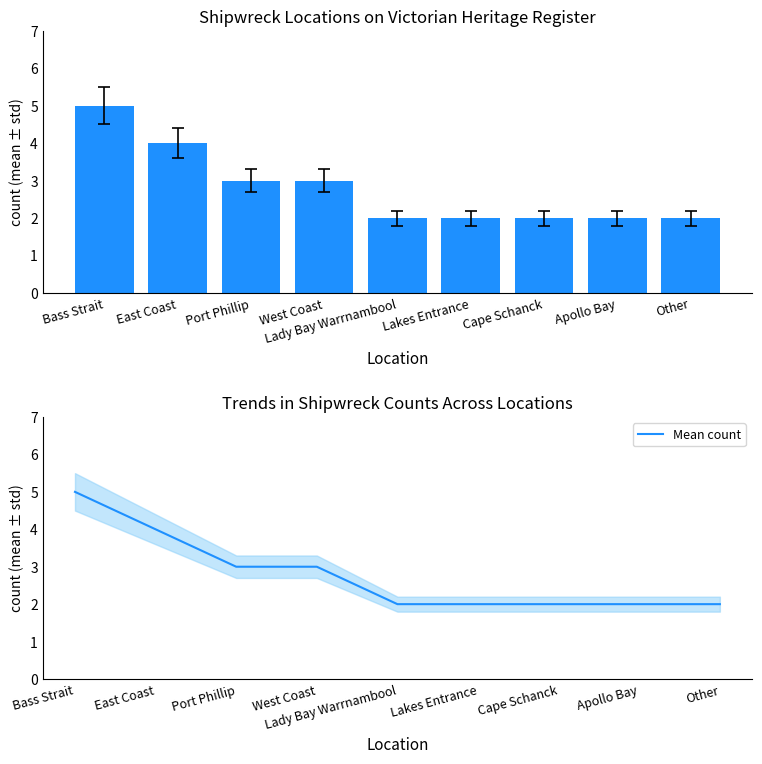

What is the sum of all Count values?

25